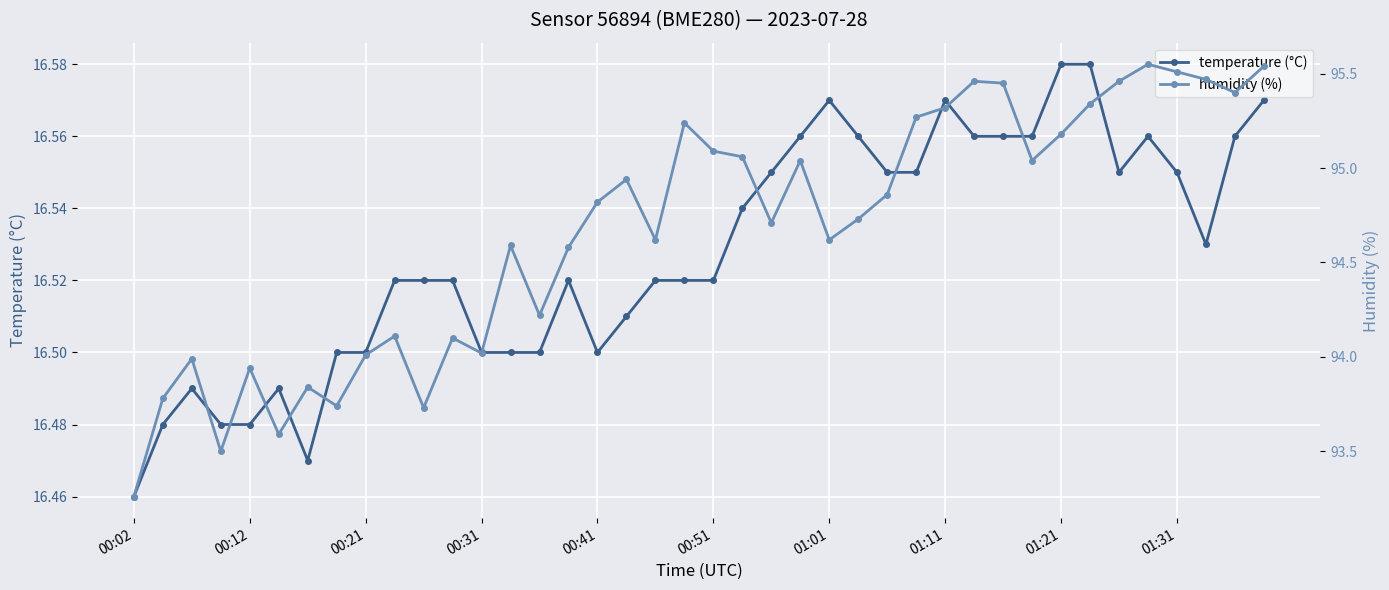

List the series in order of their peak value, lowest first.

temperature (°C), humidity (%)